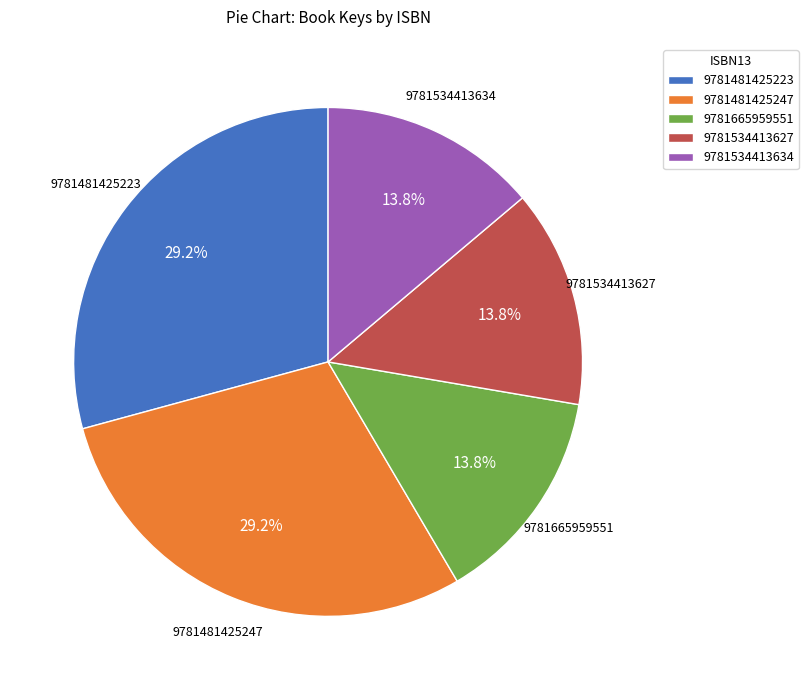

Is there a majority slice in this chart?

No